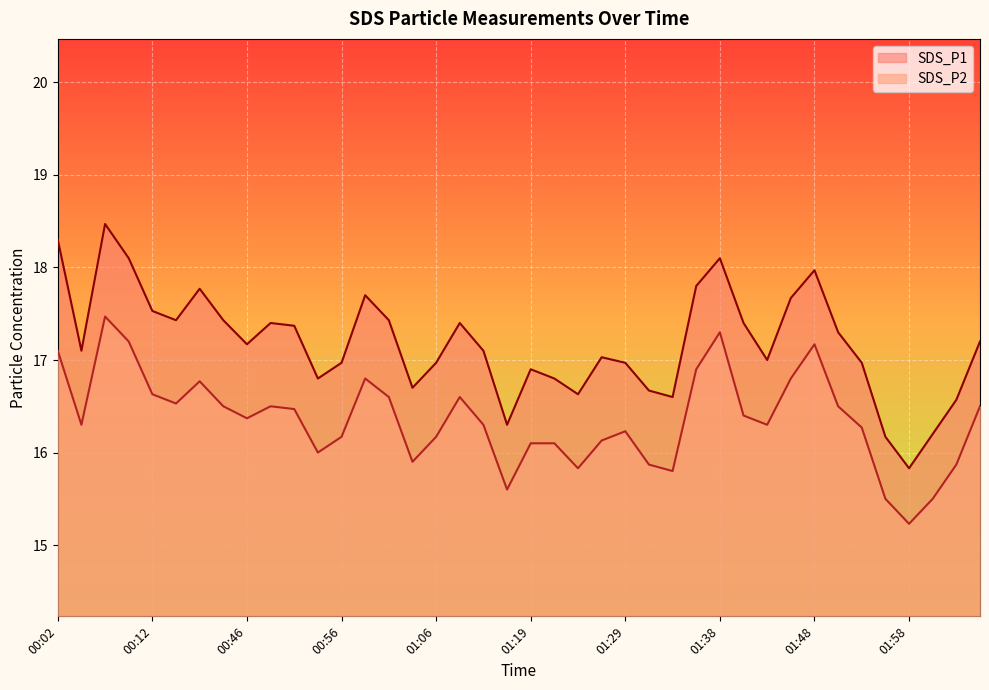

Reading right to left, list all the values displayed in this chart.

SDS_P1: 17.2	16.6	16.2	15.8	16.2	17.0	17.3	18.0	17.7	17.0	17.4	18.1	17.8	16.6	16.7	17.0	17.0	16.6	16.8	16.9	16.3	17.1	17.4	17.0	16.7	17.4	17.7	17.0	16.8	17.4	17.4	17.2	17.4	17.8	17.4	17.5	18.1	18.5	17.1	18.3
SDS_P2: 16.5	15.9	15.5	15.2	15.5	16.3	16.5	17.2	16.8	16.3	16.4	17.3	16.9	15.8	15.9	16.2	16.1	15.8	16.1	16.1	15.6	16.3	16.6	16.2	15.9	16.6	16.8	16.2	16.0	16.5	16.5	16.4	16.5	16.8	16.5	16.6	17.2	17.5	16.3	17.1